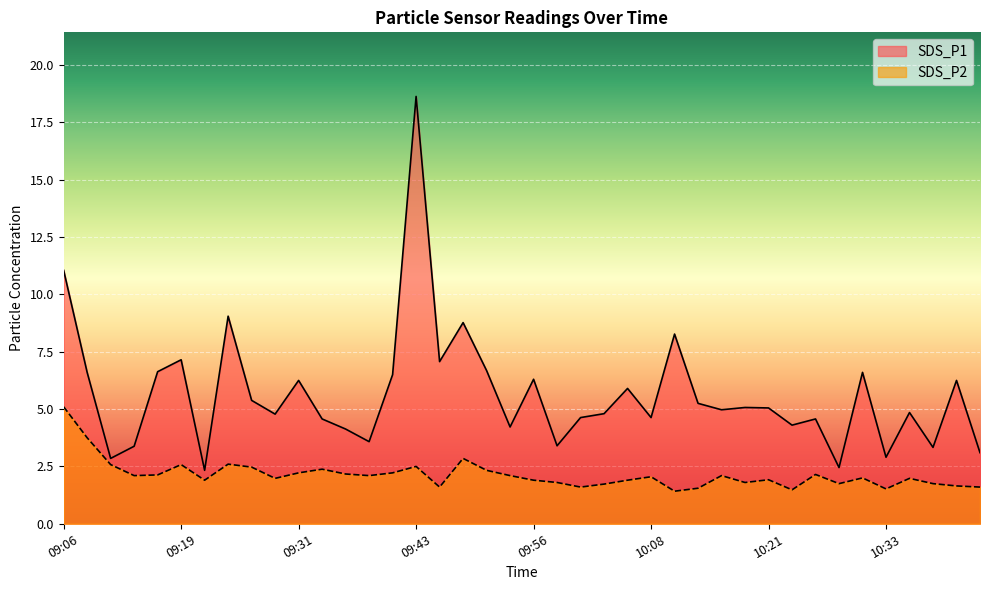

At which category is the sum across all series the highest?

09:43